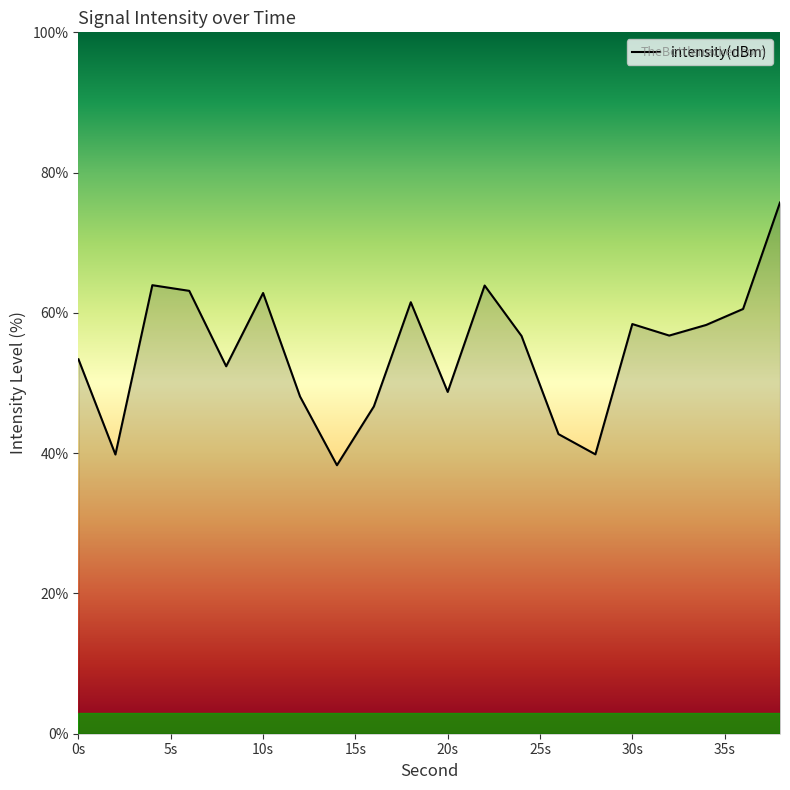

What is the greatest value displayed?

75.7